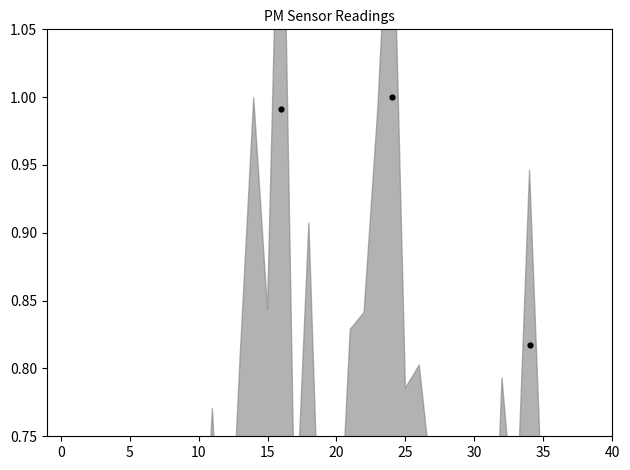

What is the total value across all series at 24?

1.6